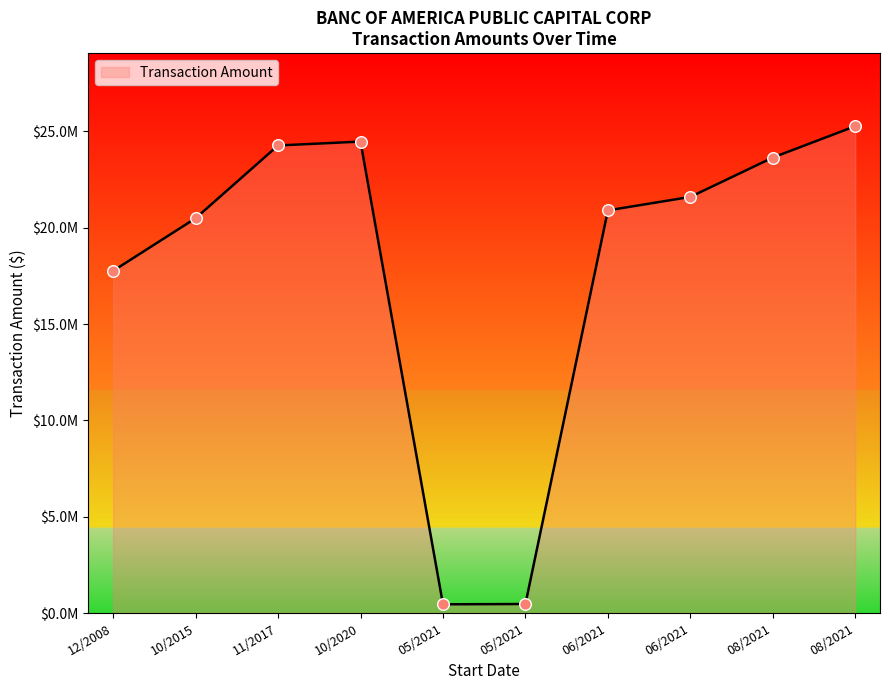

Is this an area chart (filled region under the line)?

Yes